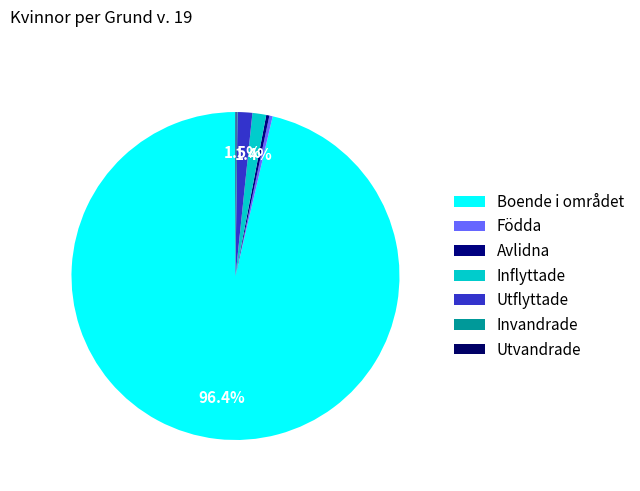

Which slice is the smallest?

Invandrade